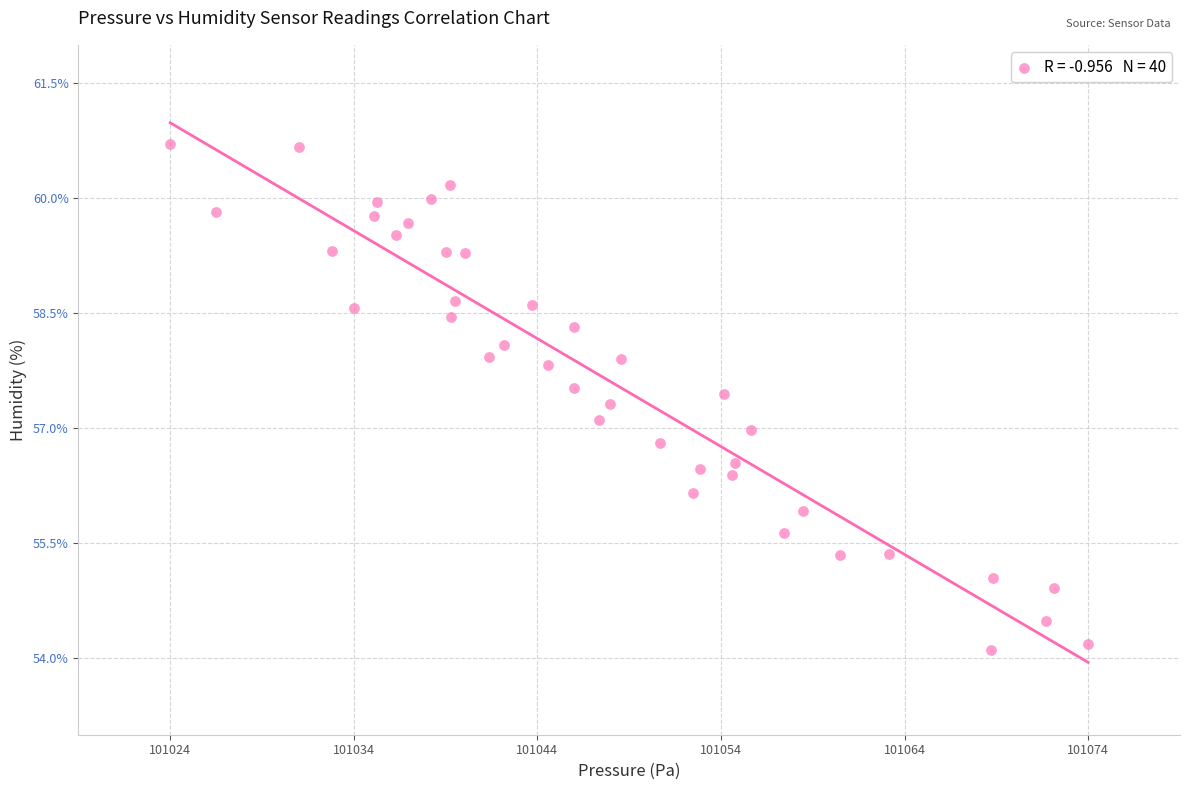

What is the range of Y values (max minus min)?

6.6